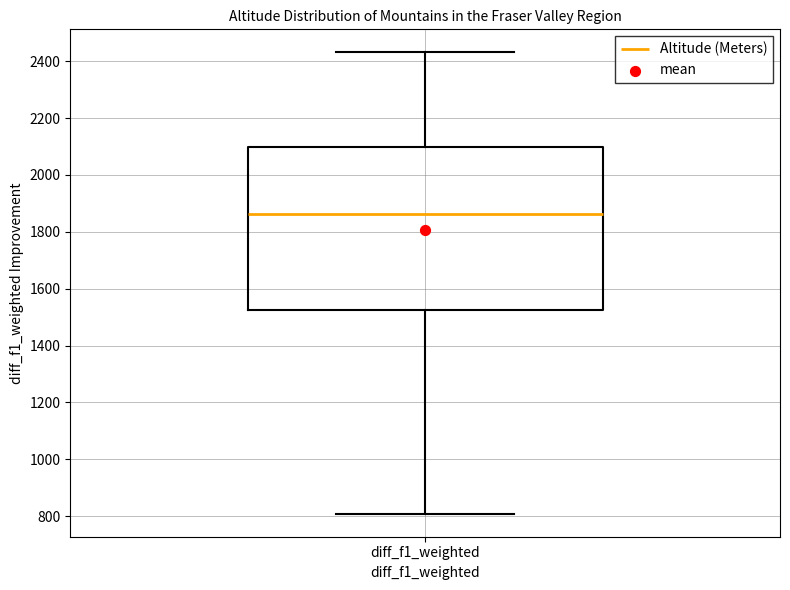

Read this box plot against the y-axis: the position of the median line, the range covered by the box, and the ends of both whiskers. The values are not printed on the chart, so give them approximately, as read against the axis.

median 1860, box 1520 to 2100, whiskers 800 to 2440